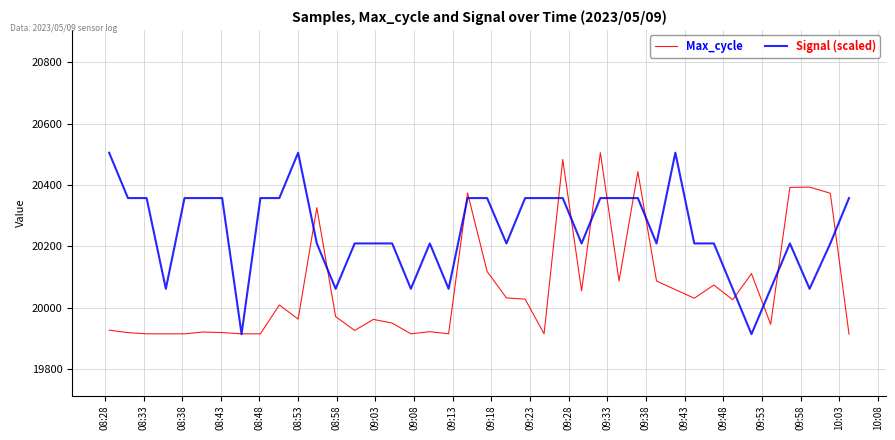

Which series has the largest total across all categories?

Signal (scaled)